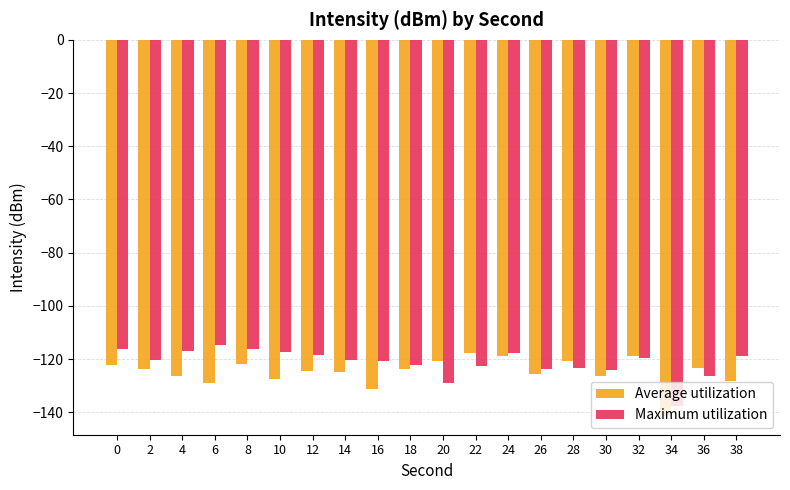

Which series changed the most between 28 and 34?

Average utilization